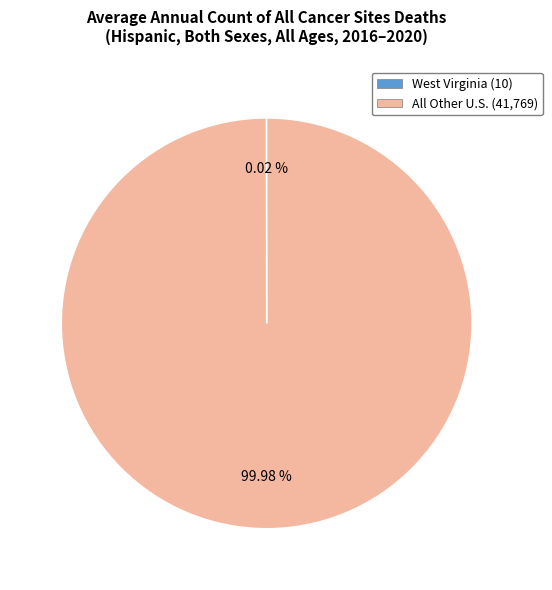

Is there any slice that represents more than half of the pie?

Yes